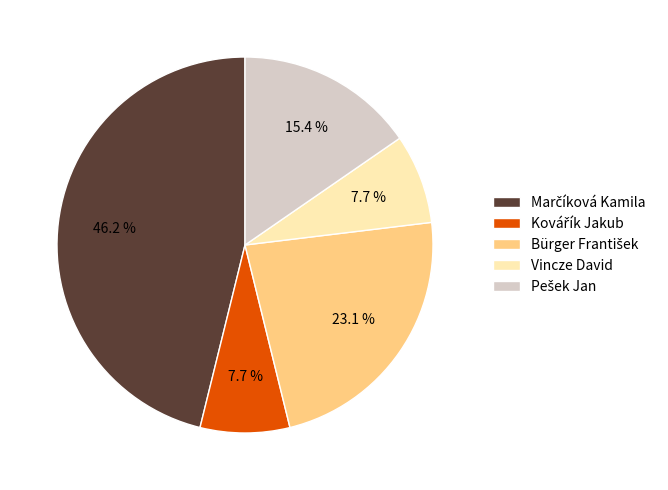

Is there any slice that represents more than half of the pie?

No